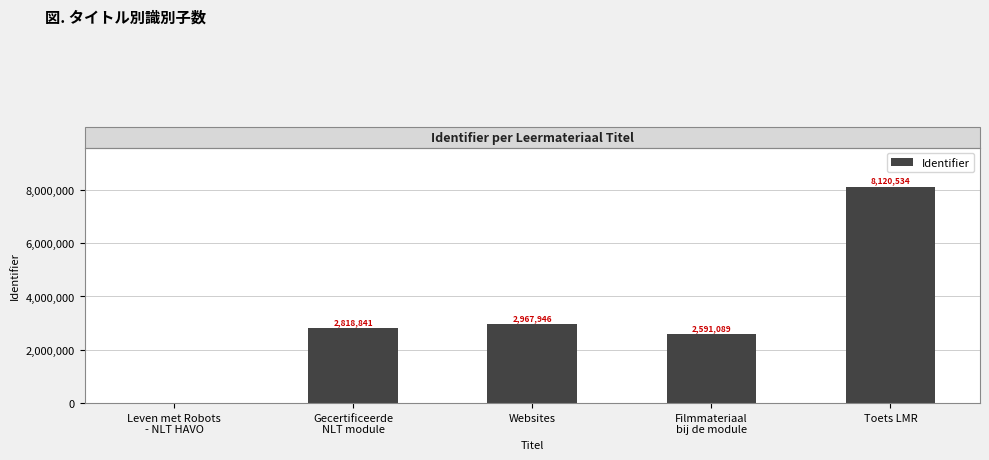

Reading left to right, what are all the values shown in this chart?

0	2818841	2967946	2591089	8120534